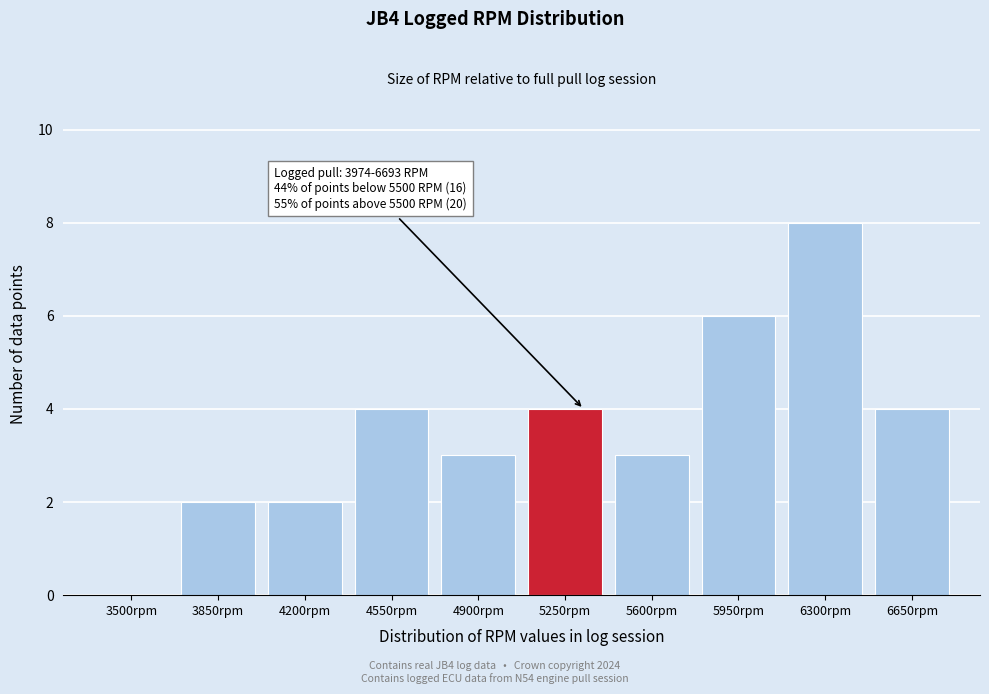

Reading right to left, what are all the values shown in this chart?

6650rpm=4	6300rpm=8	5950rpm=6	5600rpm=3	5250rpm=4	4900rpm=3	4550rpm=4	4200rpm=2	3850rpm=2	3500rpm=0